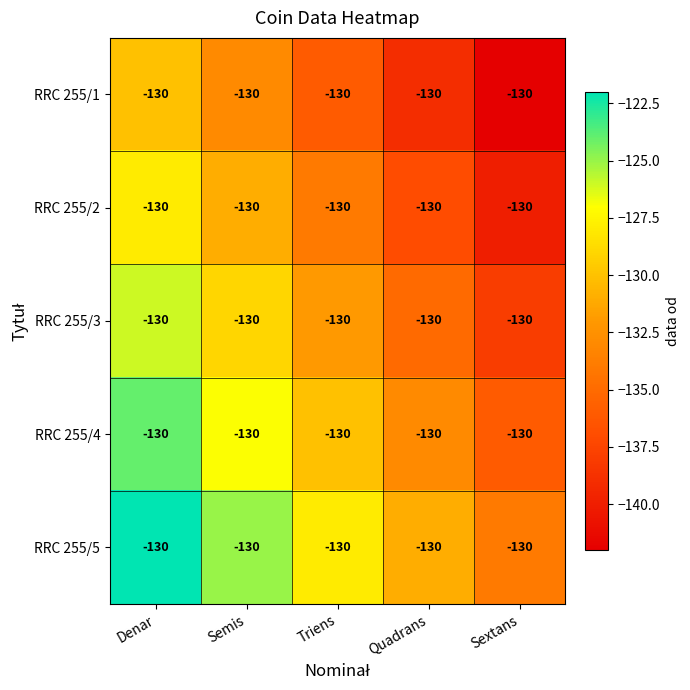

Which series has the largest total across all categories?

RRC 255/5